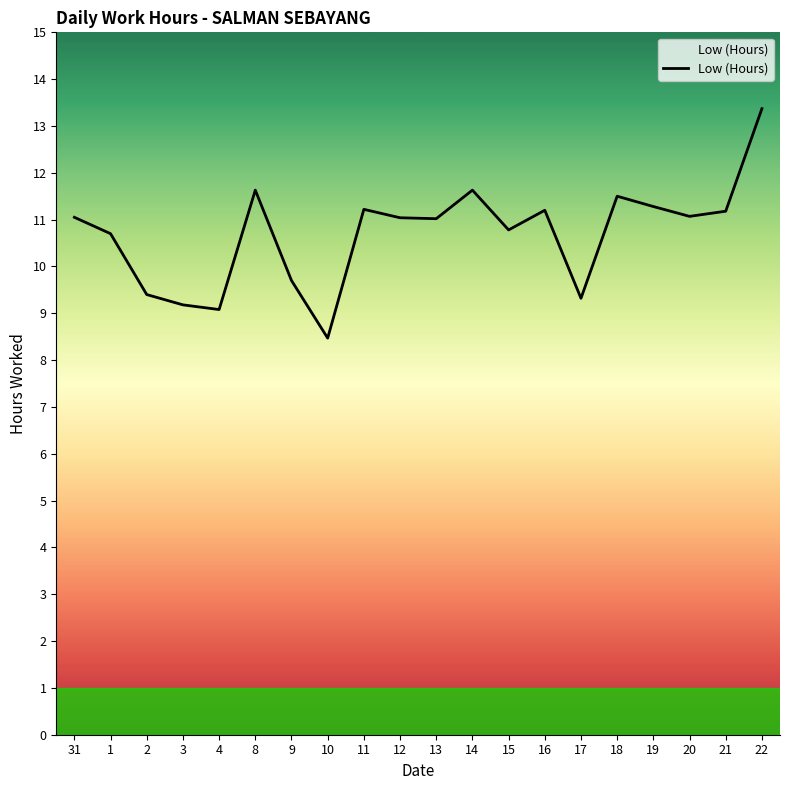

Read the value at 3.

9.2